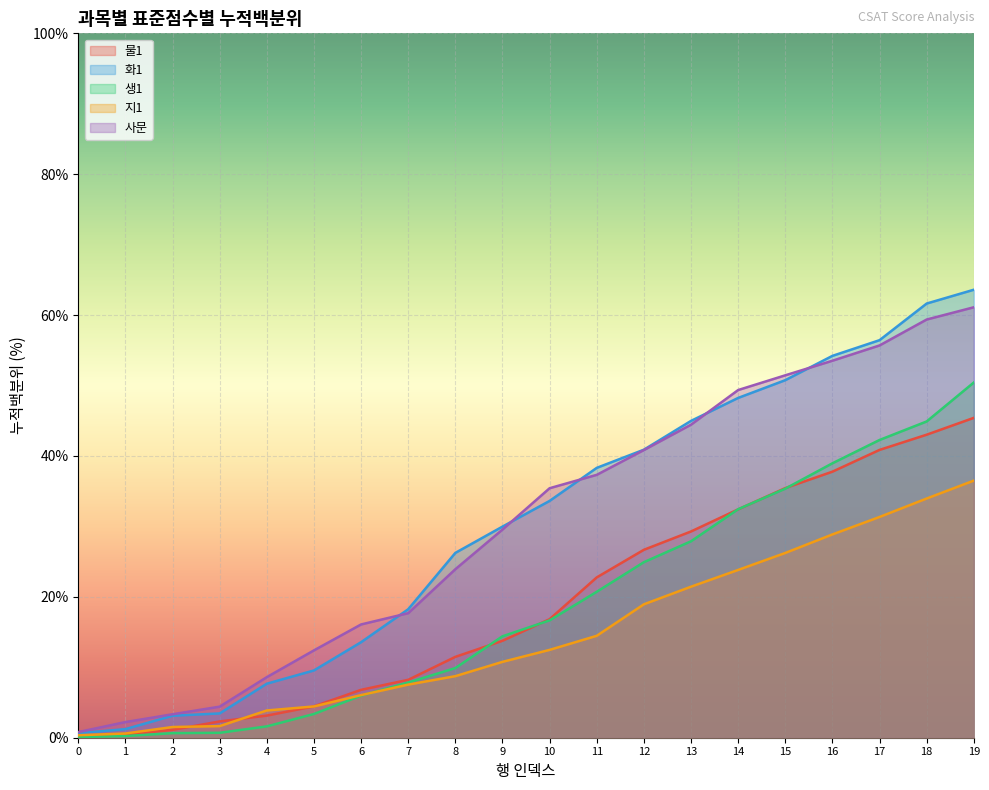

How many data points in 화1 표준점수 are less than 33?

10